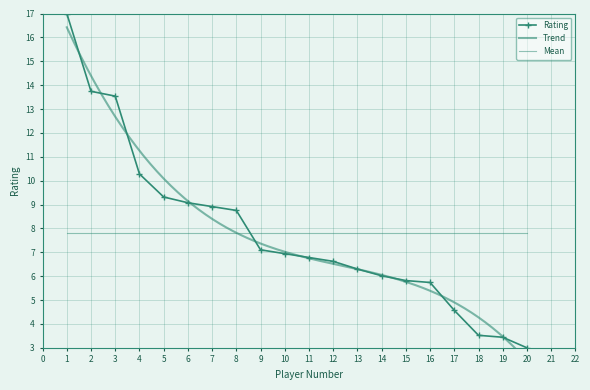

Rank the categories by value from lowest to highest.

20, 19, 18, 17, 16, 15, 14, 13, 12, 11, 10, 9, 8, 7, 6, 5, 4, 3, 2, 1